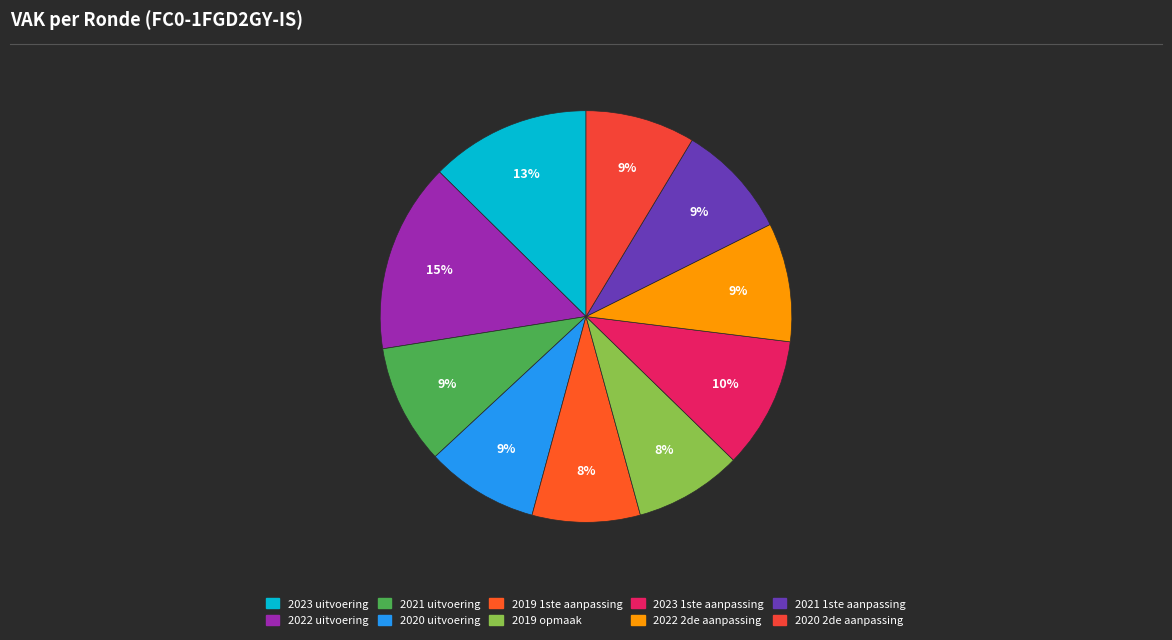

Does 2022 2de aanpassing represent more than half of the total?

No